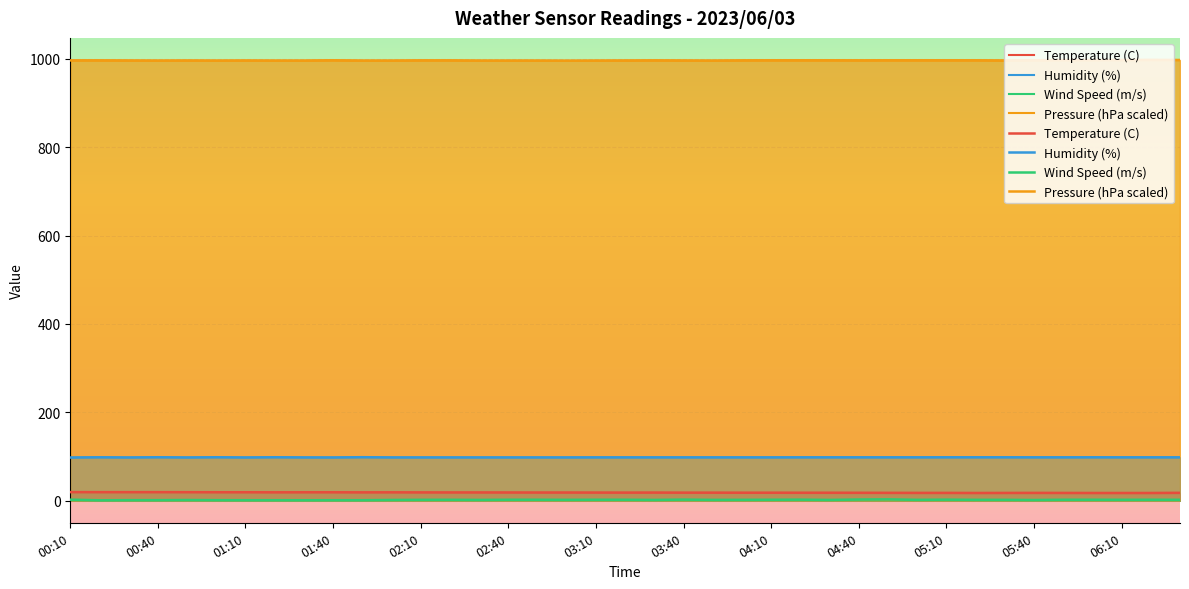

The value of Humidity (%) at 14 is 41.5. True or false?

False